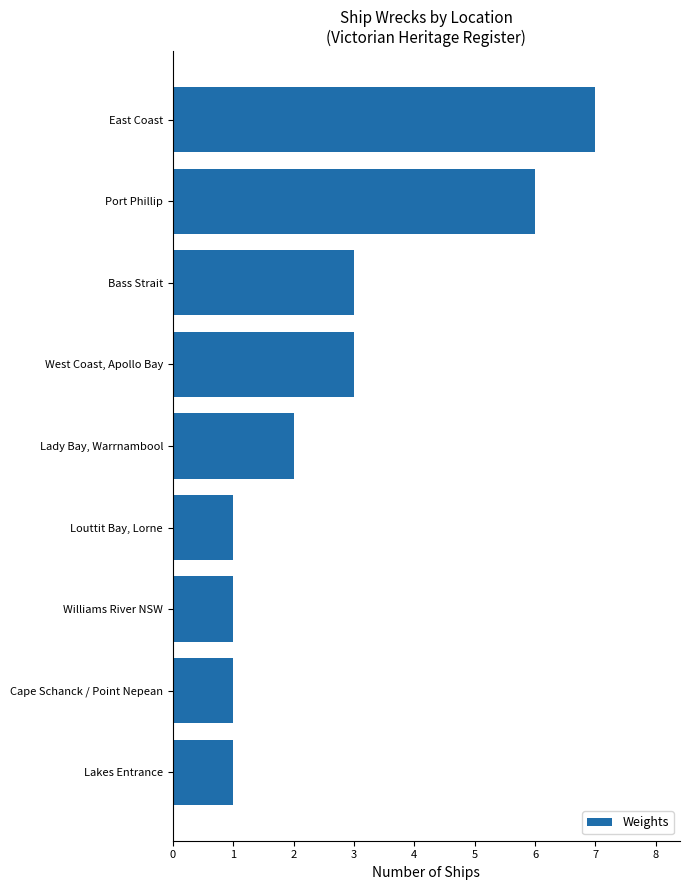

What is the difference between the values at East Coast and Williams River NSW?

6